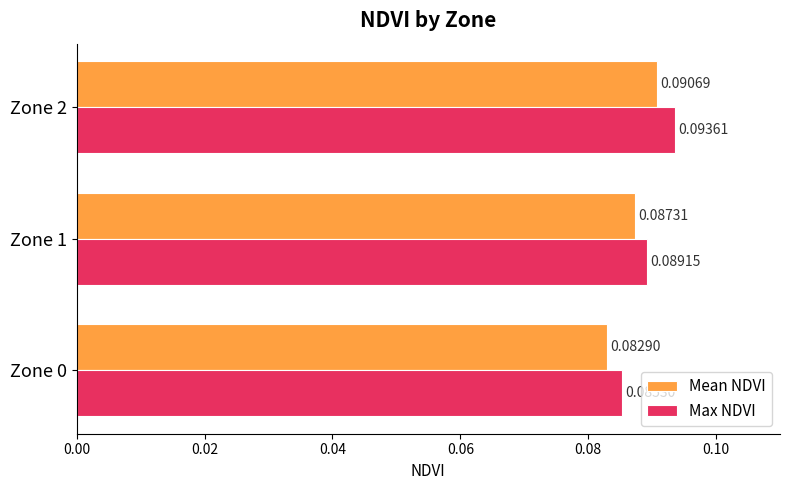

List the labels in order of Max NDVI value, largest first.

Zone 2, Zone 1, Zone 0